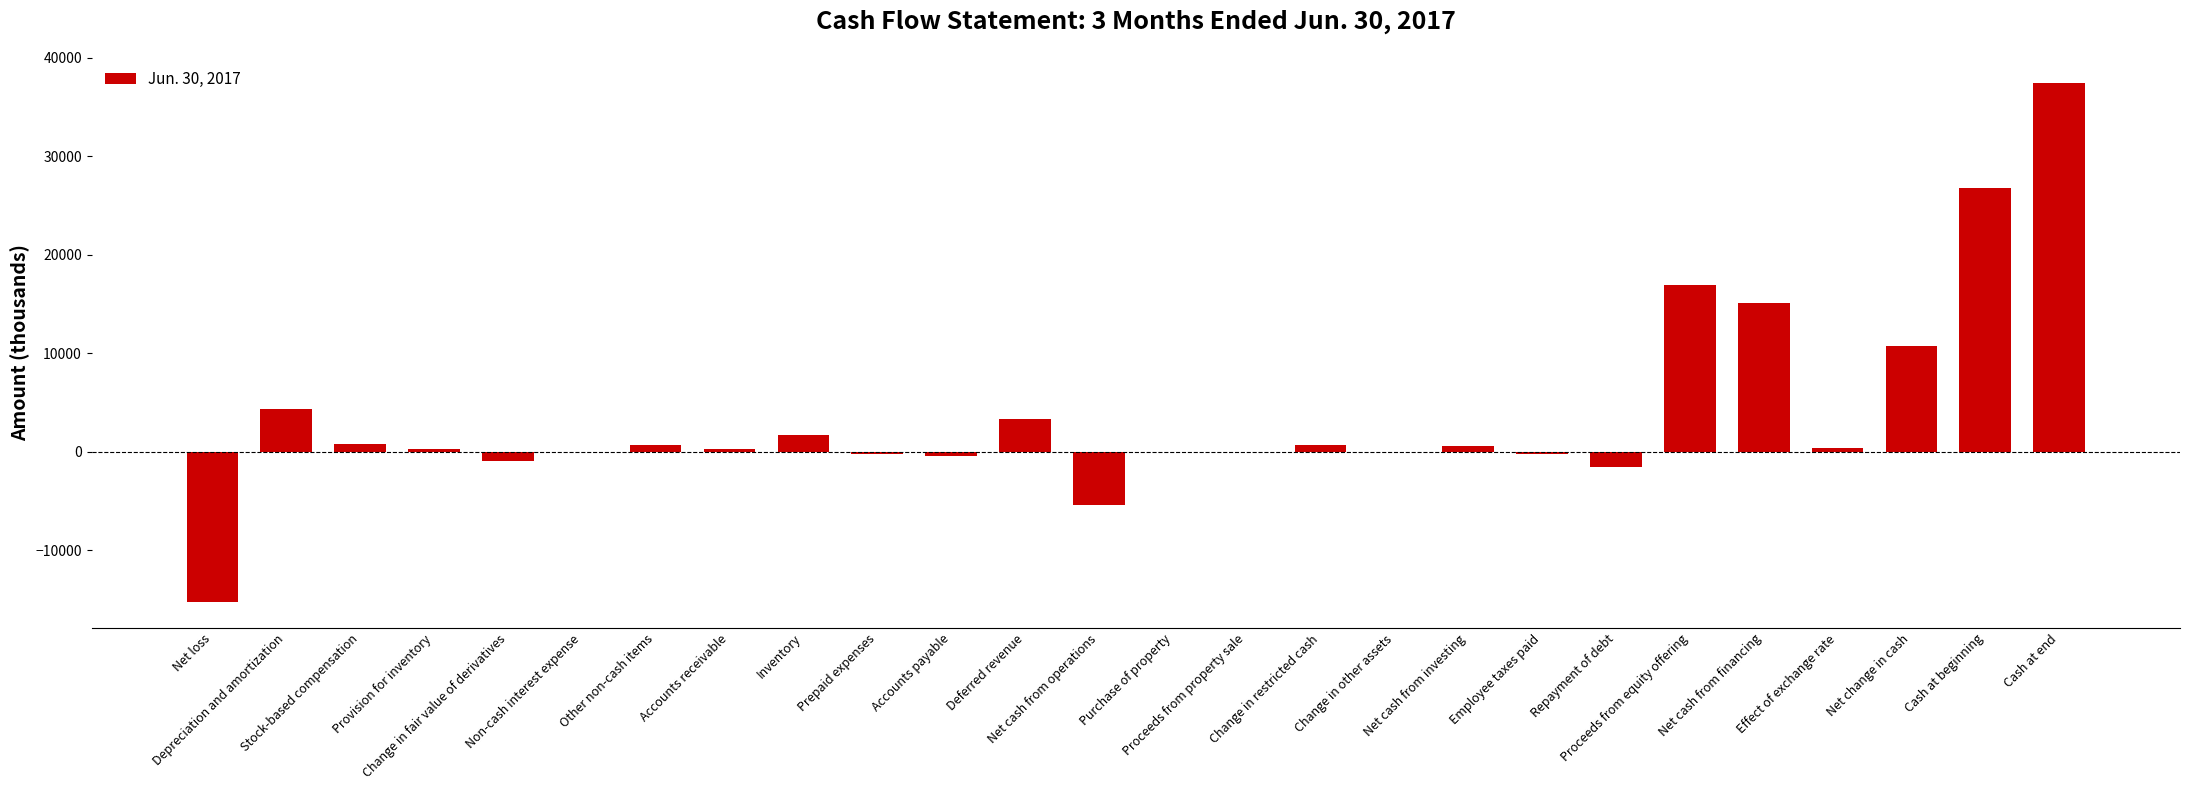

How many distinct data groups are displayed?

1